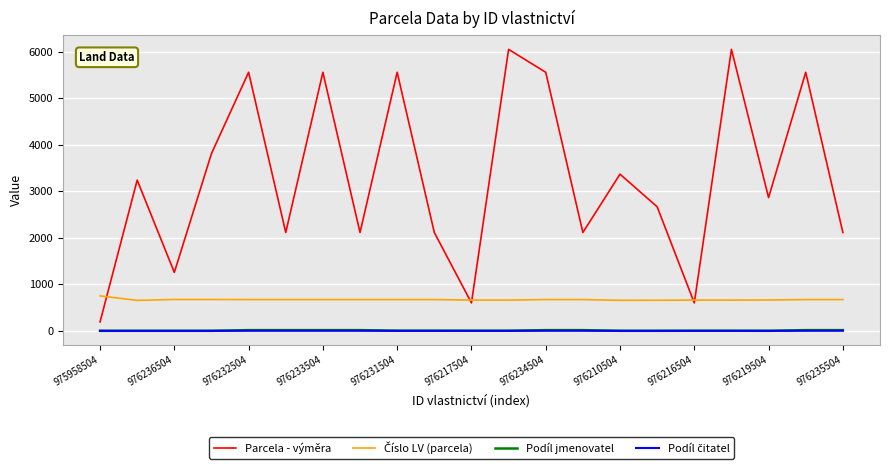

How many lines are shown in the chart?

4